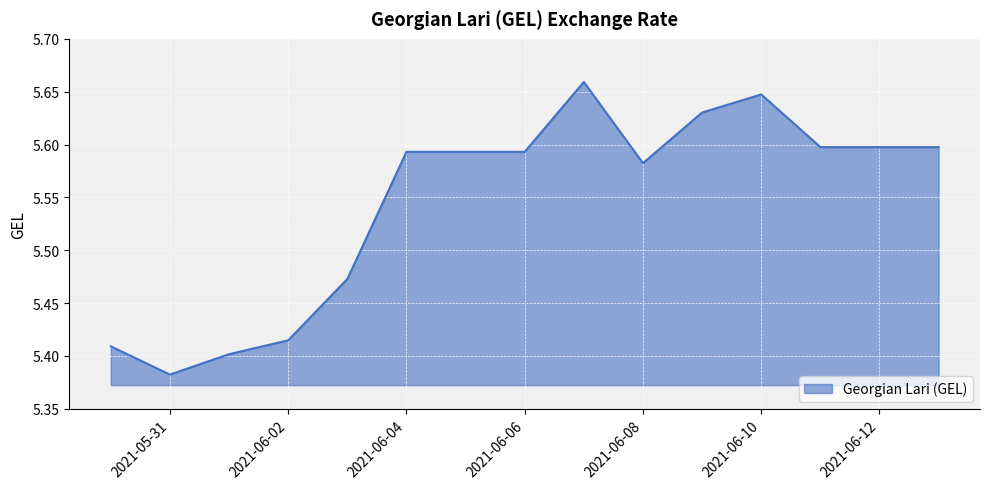

True or false: there are more than 1 points higher than both neighbors.

True